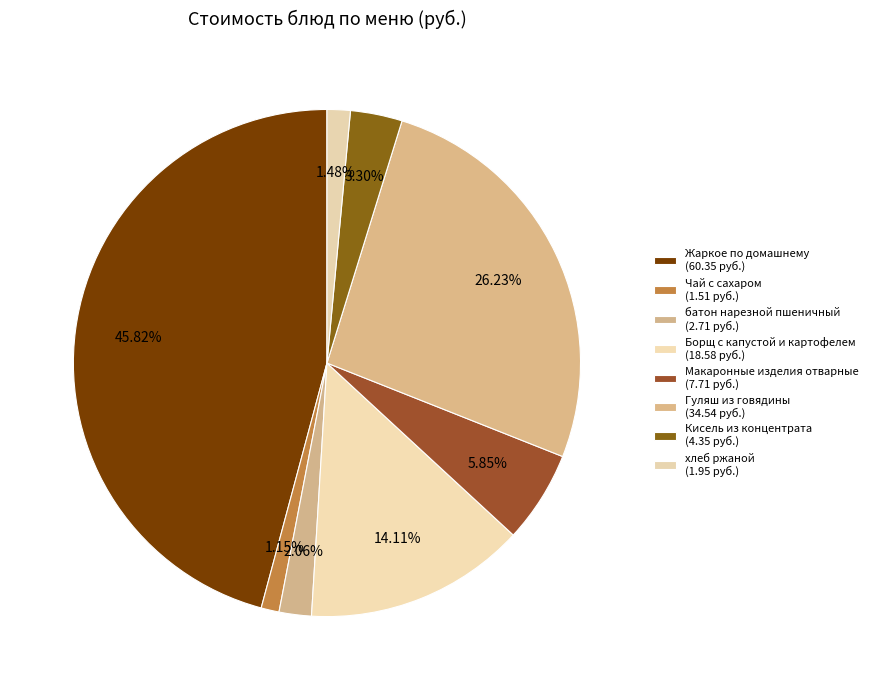

To the nearest percent, what percentage of the pie is батон нарезной пшеничный?

2%